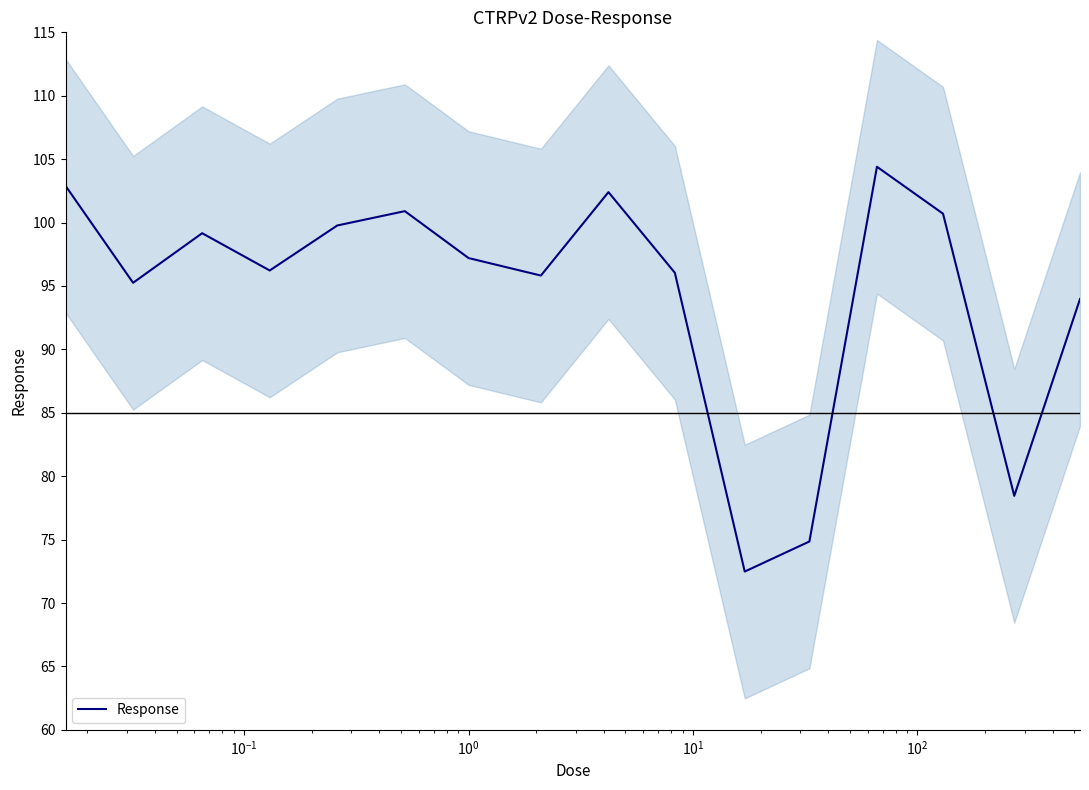

What is the minimum value for Response?

72.5